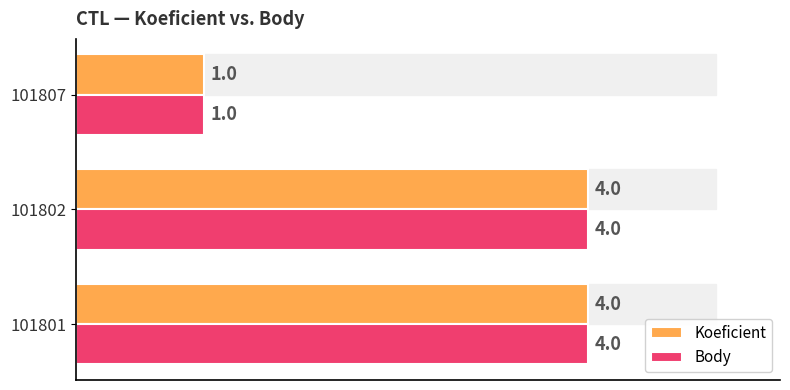

At which label is Body closest to 2?

101807